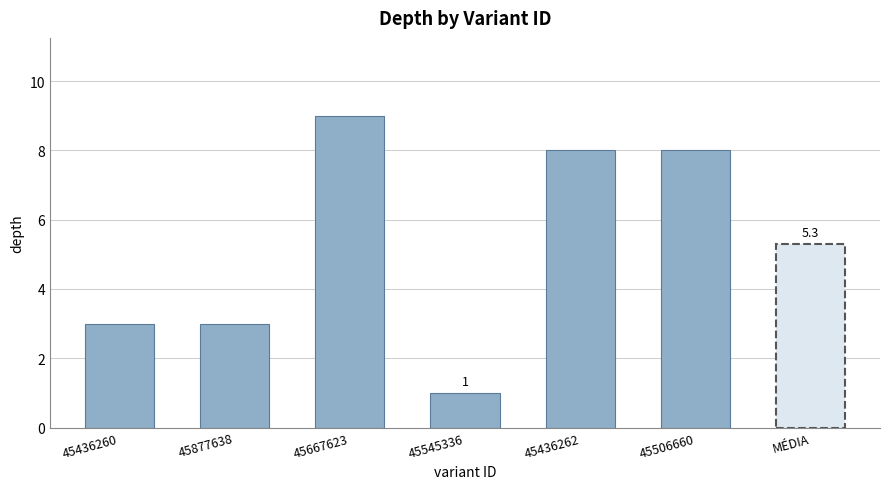

List the labels in order of value, largest first.

45667623, 45436262, 45506660, 45436260, 45877638, 45545336